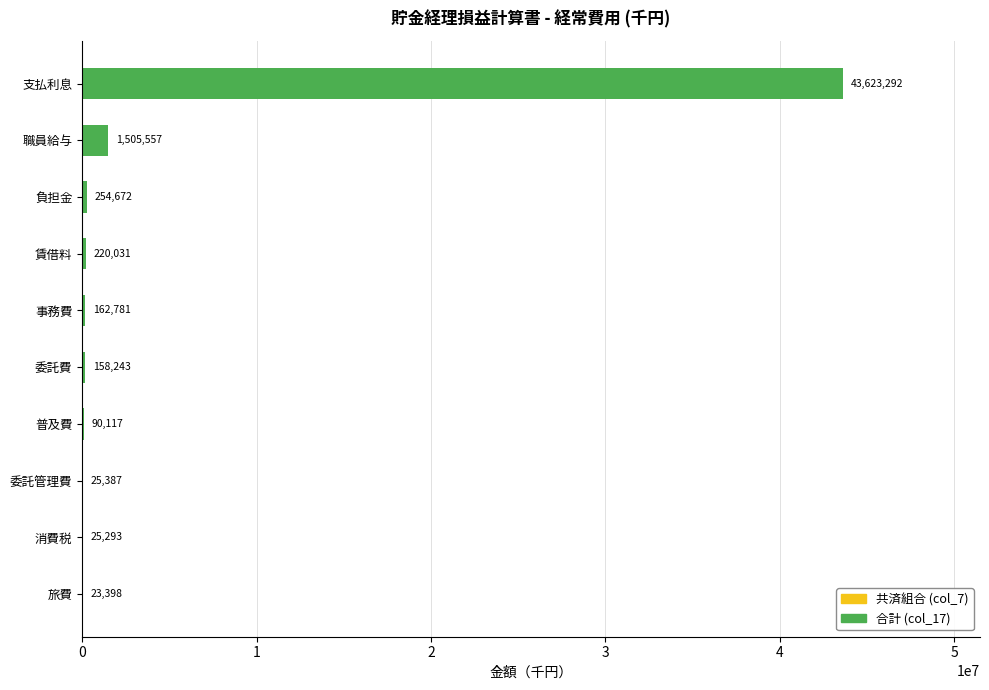

Is it true that 共済組合 (col_7) equals 5585 at 事務費?

True